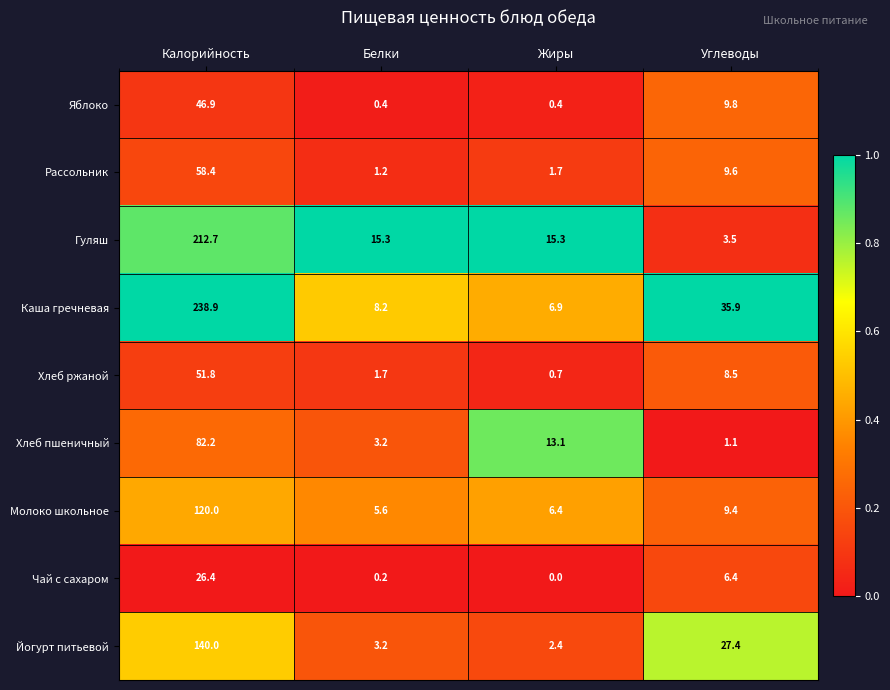

Between Белки and Жиры, which series saw the biggest shift?

Хлеб пшеничный